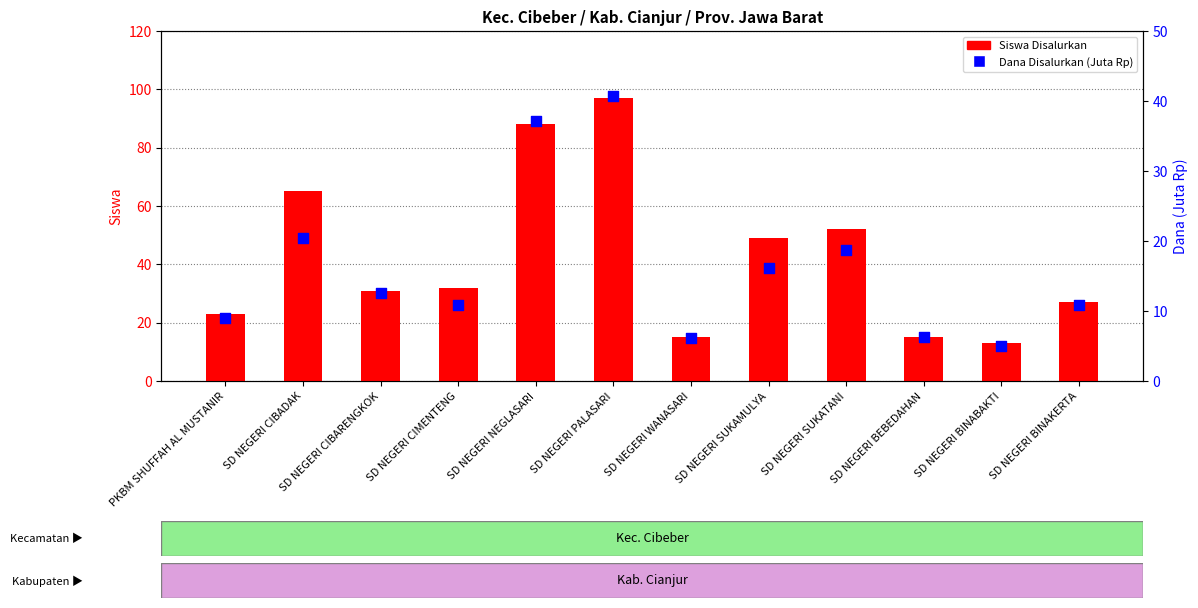

What is the total value across all series at SD NEGERI BINAKERTA?

37.8